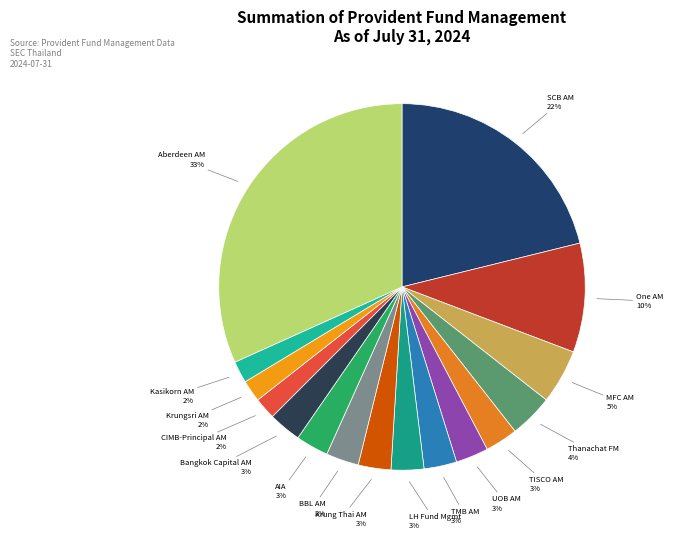

Combined, do Bangkok Capital Asset Management and TMB Asset Management account for over 50%?

No